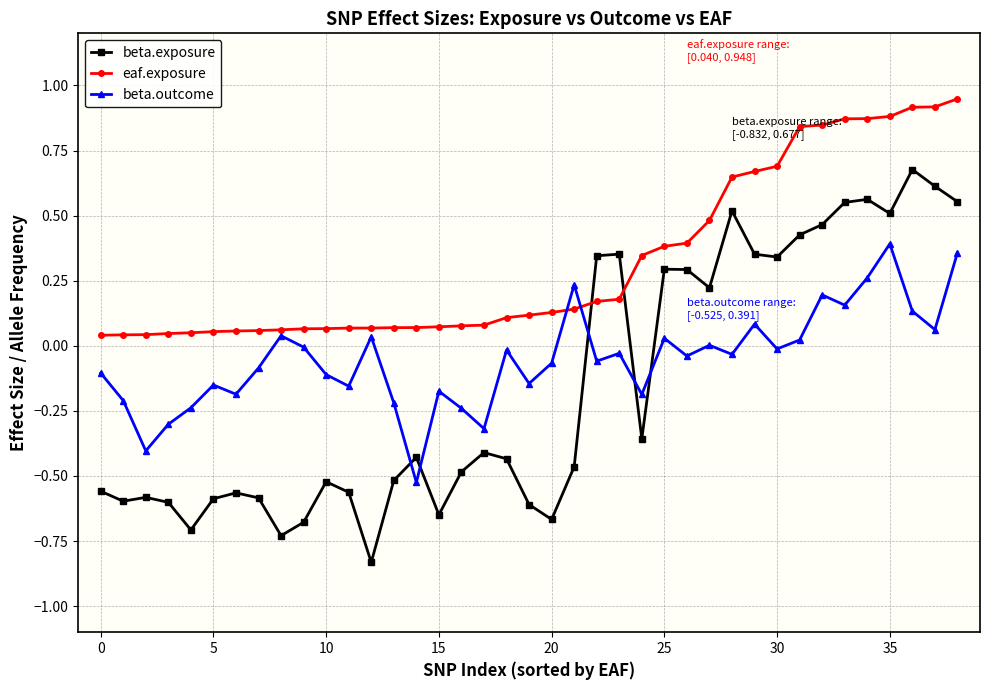

True or false: beta.exposure has more than 0 interior local peaks.

True